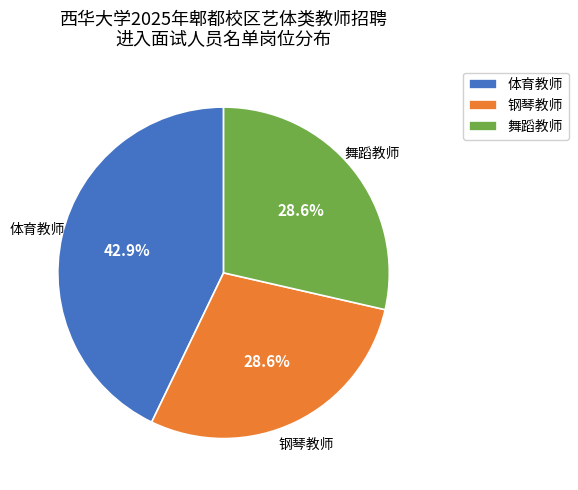

To the nearest percent, what portion does 钢琴教师 represent?

29%